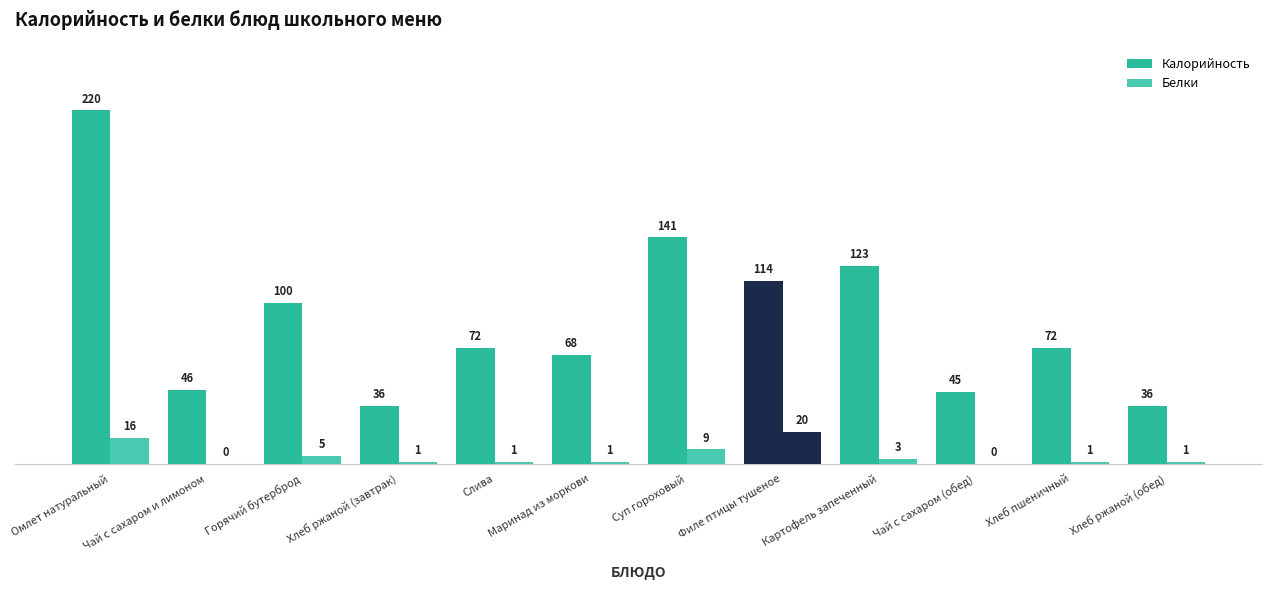

At which label does Калорийность first exceed 72?

Омлет натуральный